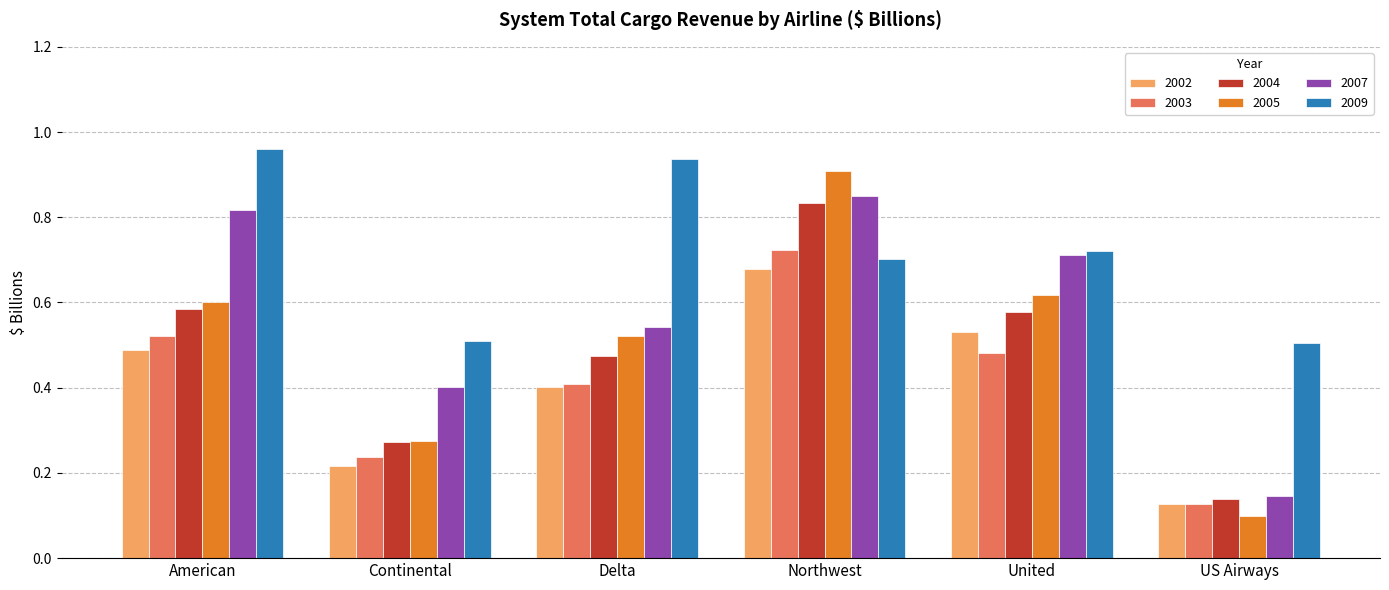

How many 2003 values are between 0 and 1?

6